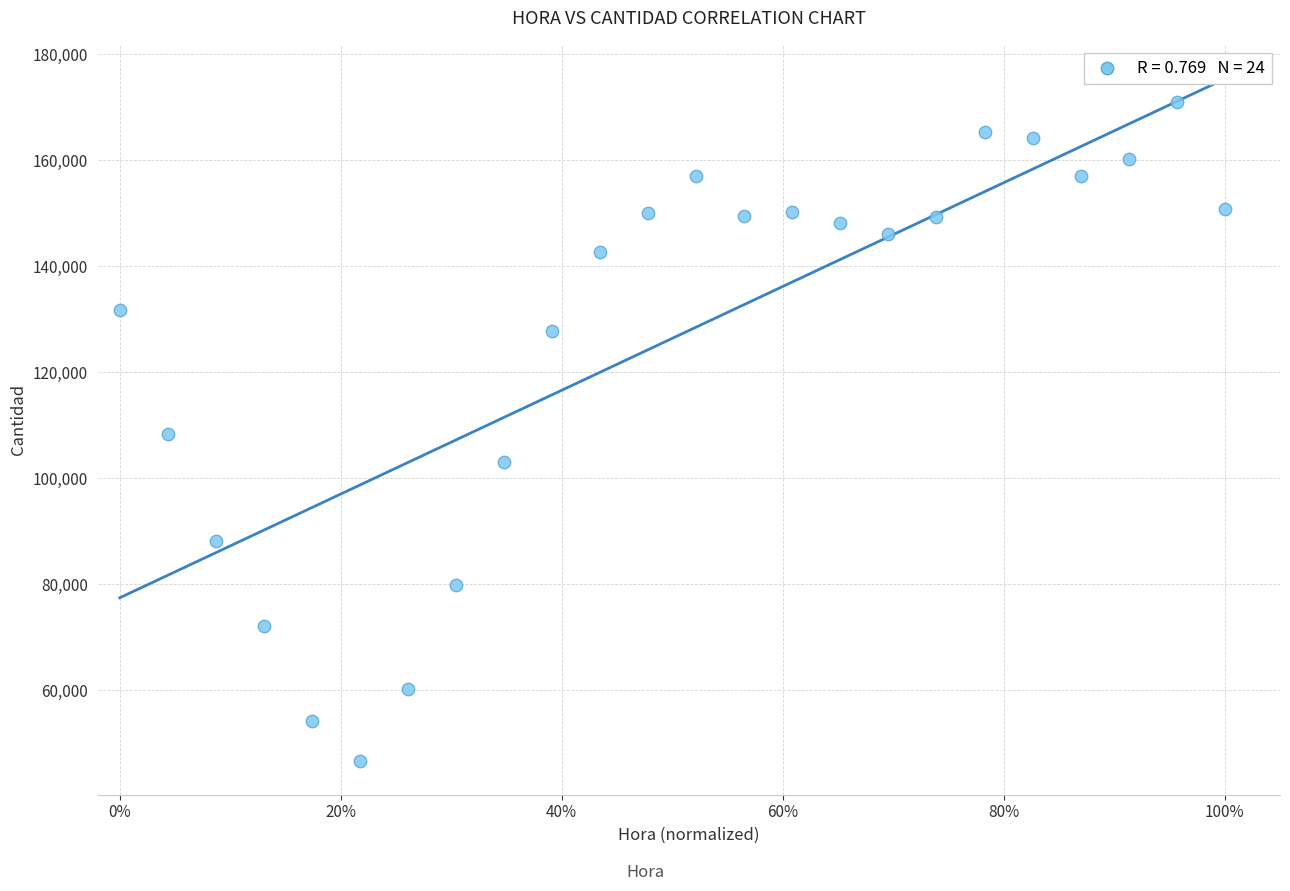

What is the range of Y values (max minus min)?

124251